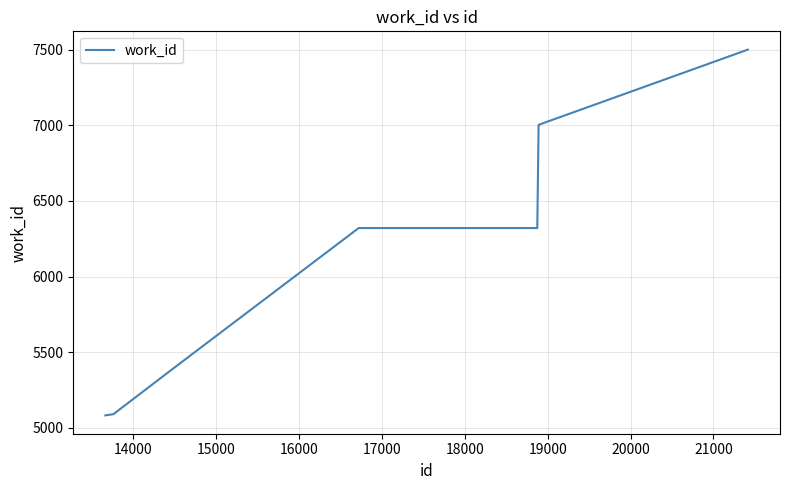

What is the difference between the maximum and minimum values?

2419